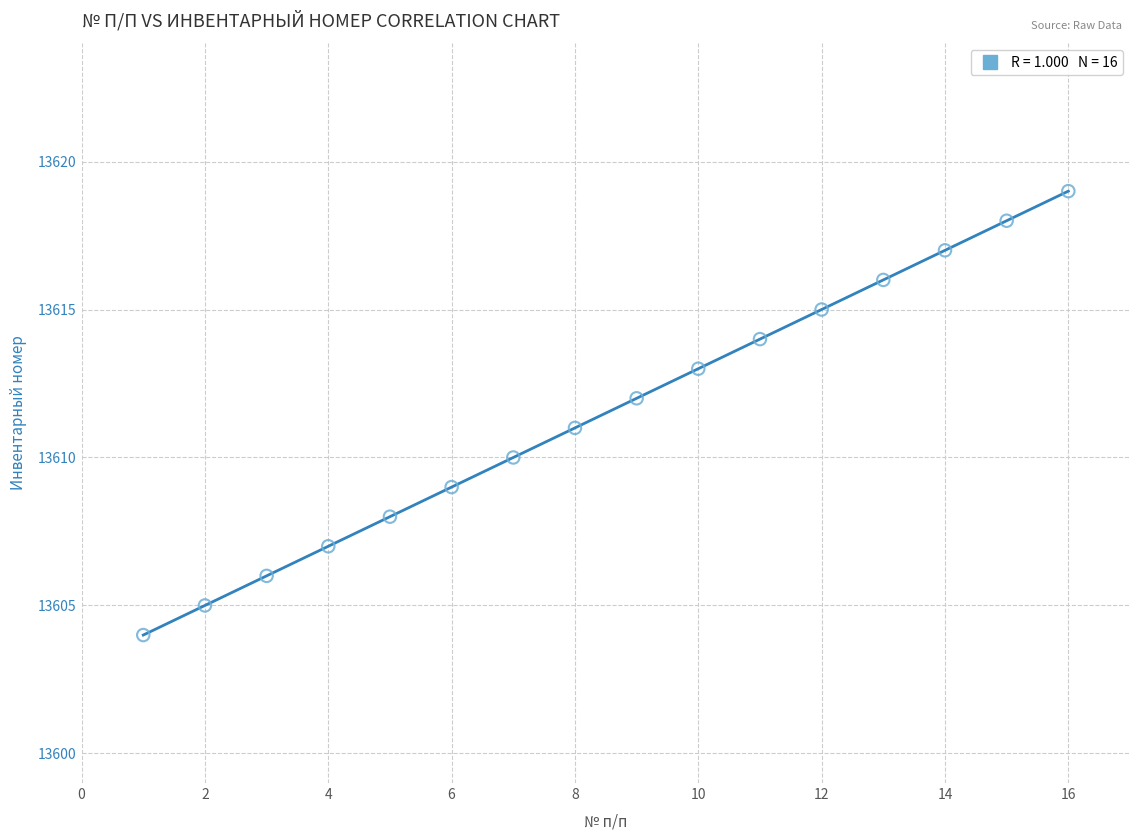

What is the range of X values (max minus min)?

15